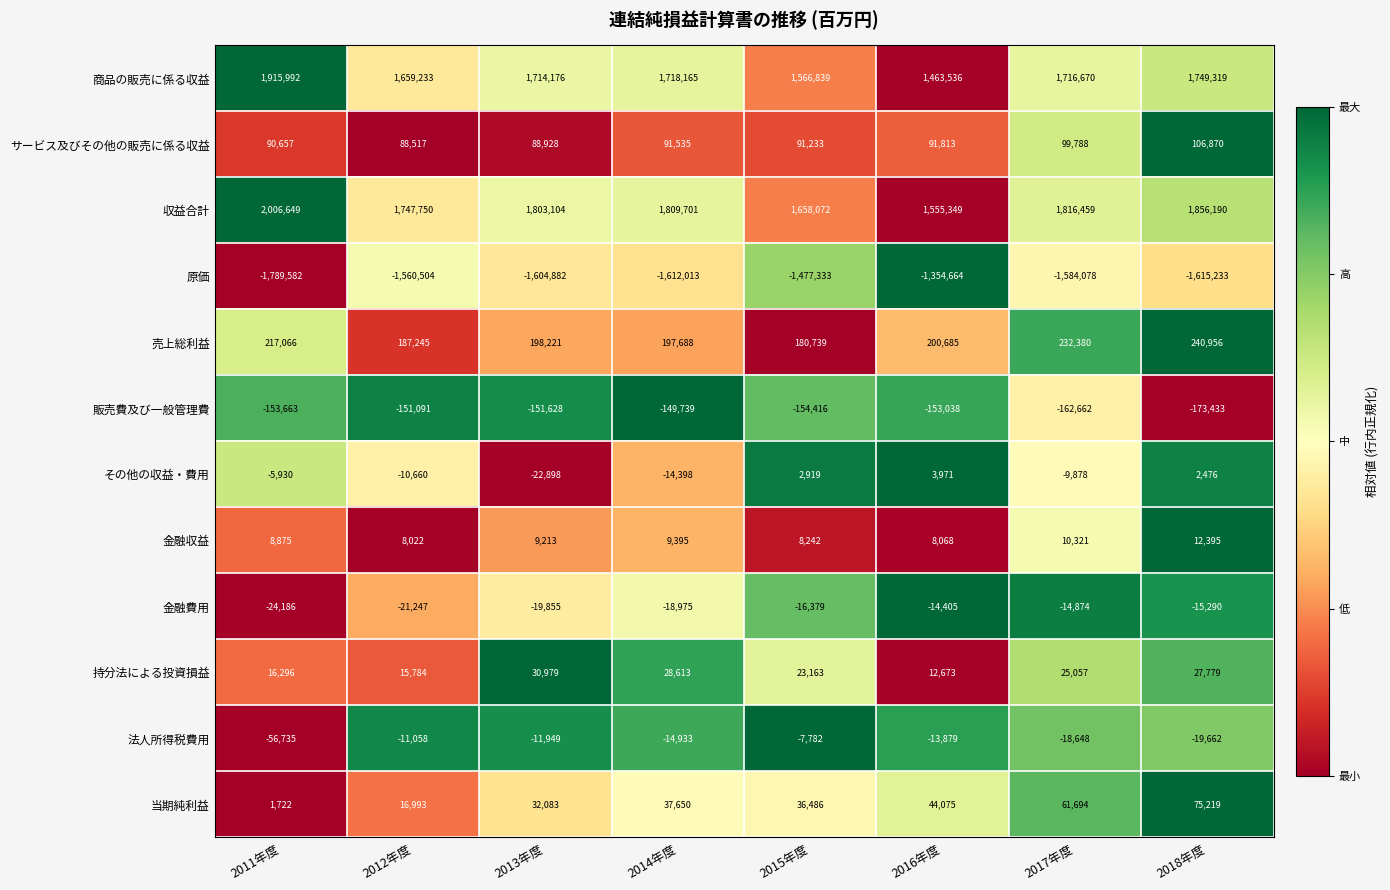

What is the approximate value of 販売費及び一般管理費 at 2018年度, to the nearest 100?

-173400